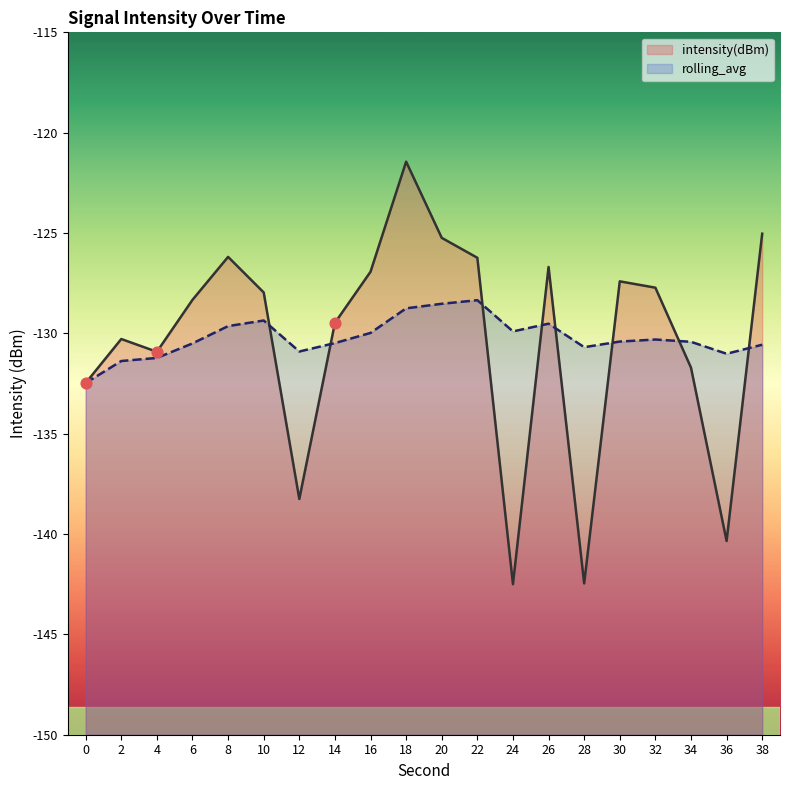

Which series contains the highest Y value?

intensity(dBm)